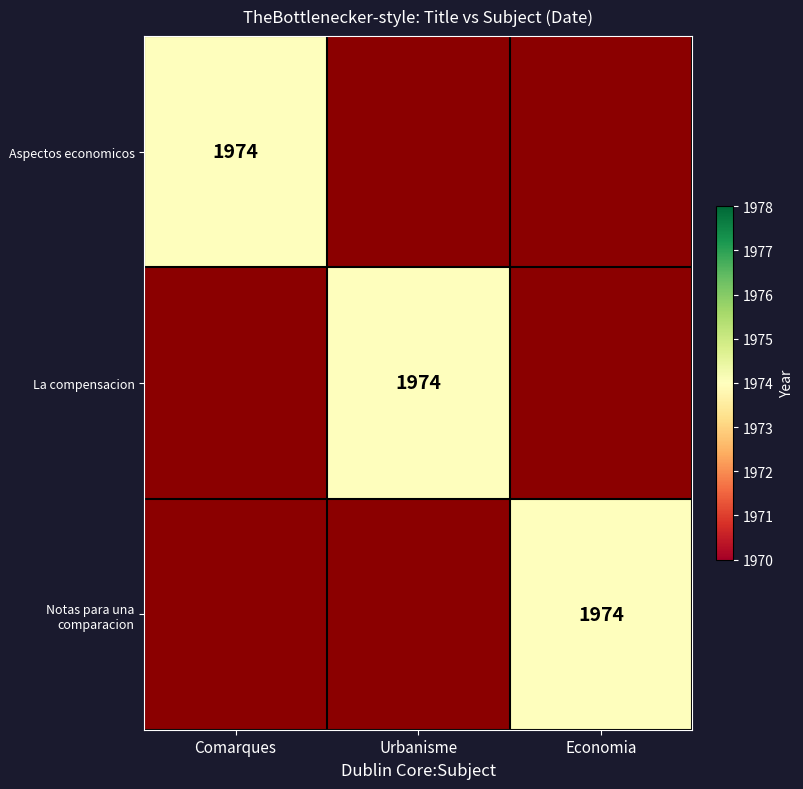

What is the maximum value shown in the chart?

1974